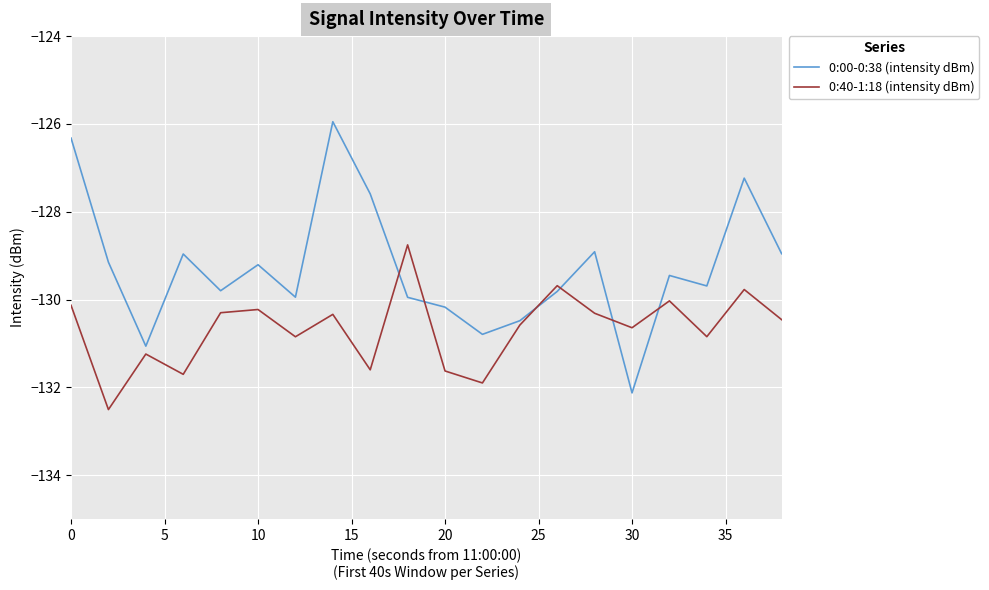

Which series has the largest range (max minus min)?

0:00-0:38 (intensity dBm)